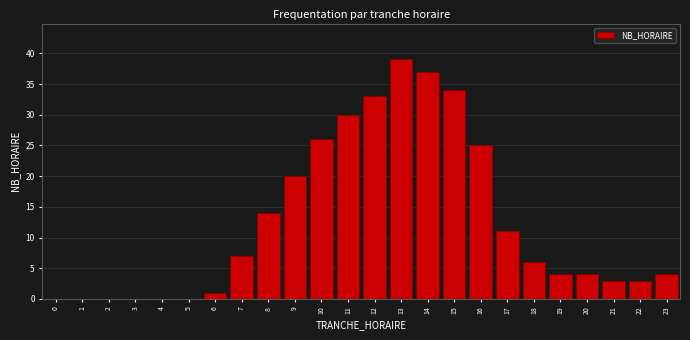

Reading right to left, transcribe all the data shown in this chart.

23=4	22=3	21=3	20=4	19=4	18=6	17=11	16=25	15=34	14=37	13=39	12=33	11=30	10=26	9=20	8=14	7=7	6=1	5=0	4=0	3=0	2=0	1=0	0=0